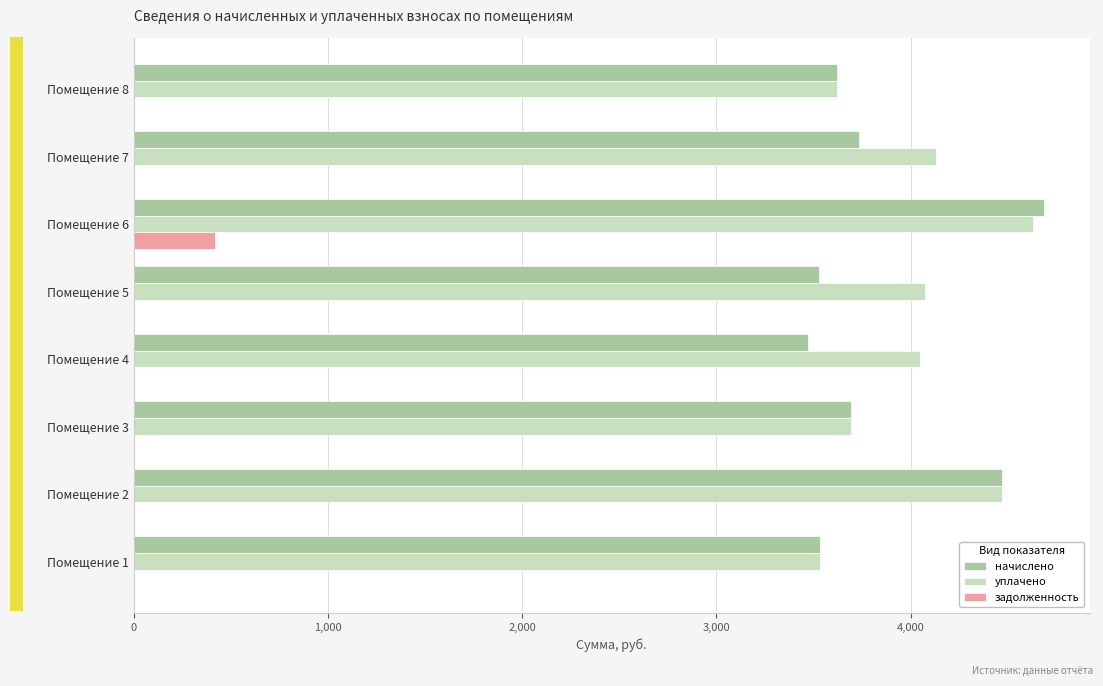

What is the sum of all задолженность values?

416.3